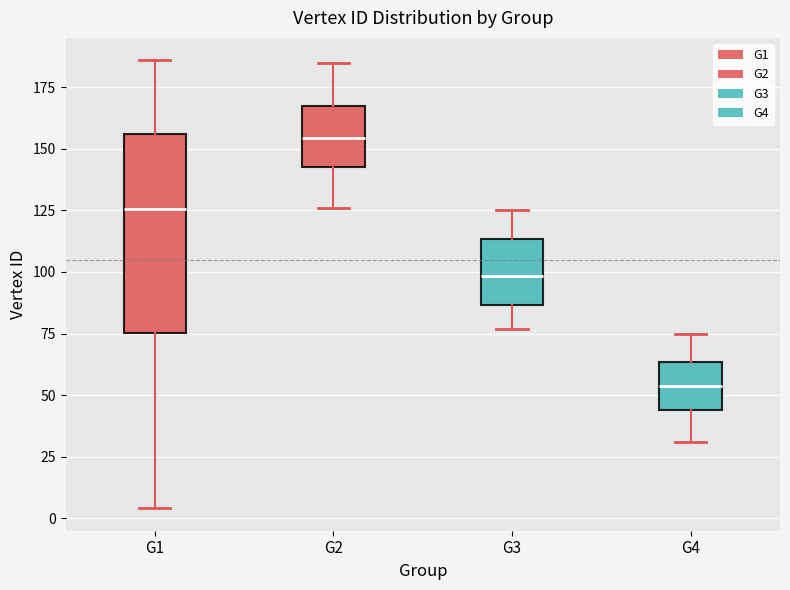

Which box has the lowest median line?

G4